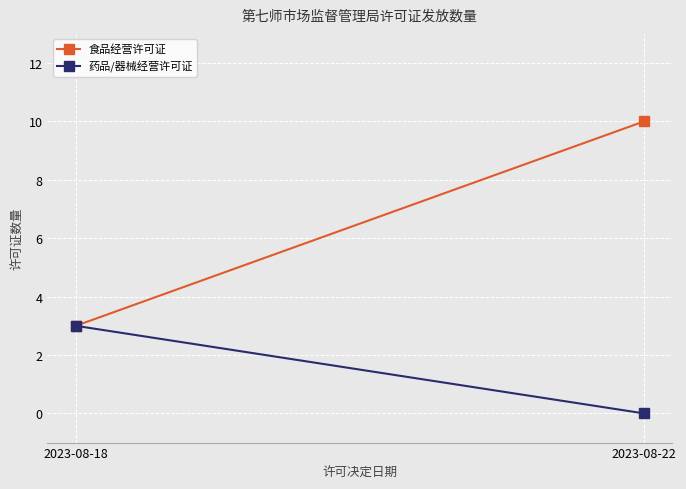

How many data points in 食品经营许可证 are less than 10?

1